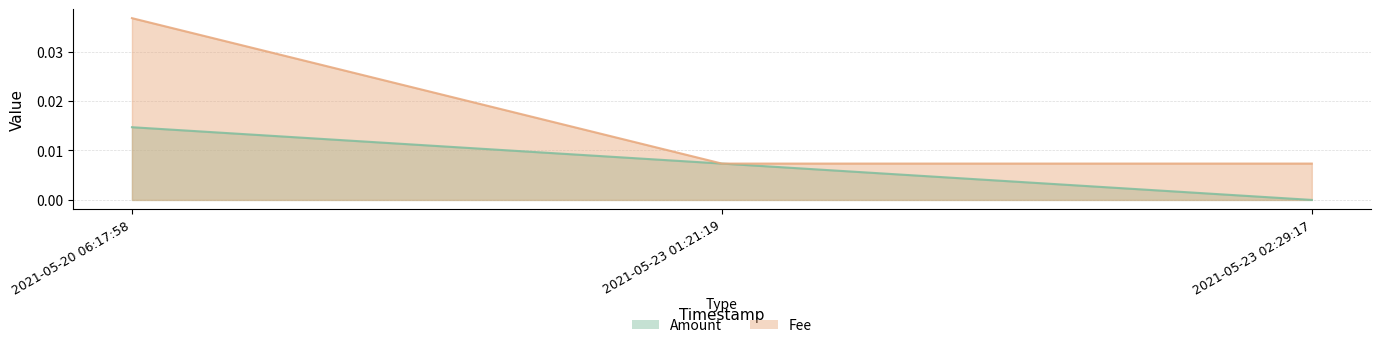

The value of Amount at 2021-05-23 02:29:17 is 0.0. True or false?

True